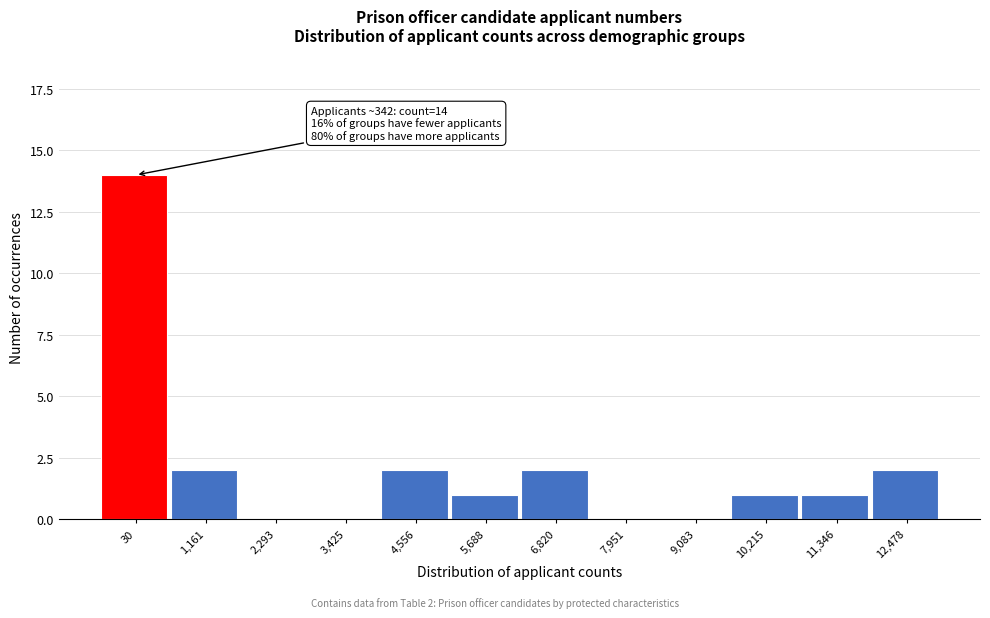

Reading left to right, list all the values displayed in this chart.

30=14	1,161=2	2,293=0	3,425=0	4,556=2	5,688=1	6,820=2	7,951=0	9,083=0	10,215=1	11,346=1	12,478=2